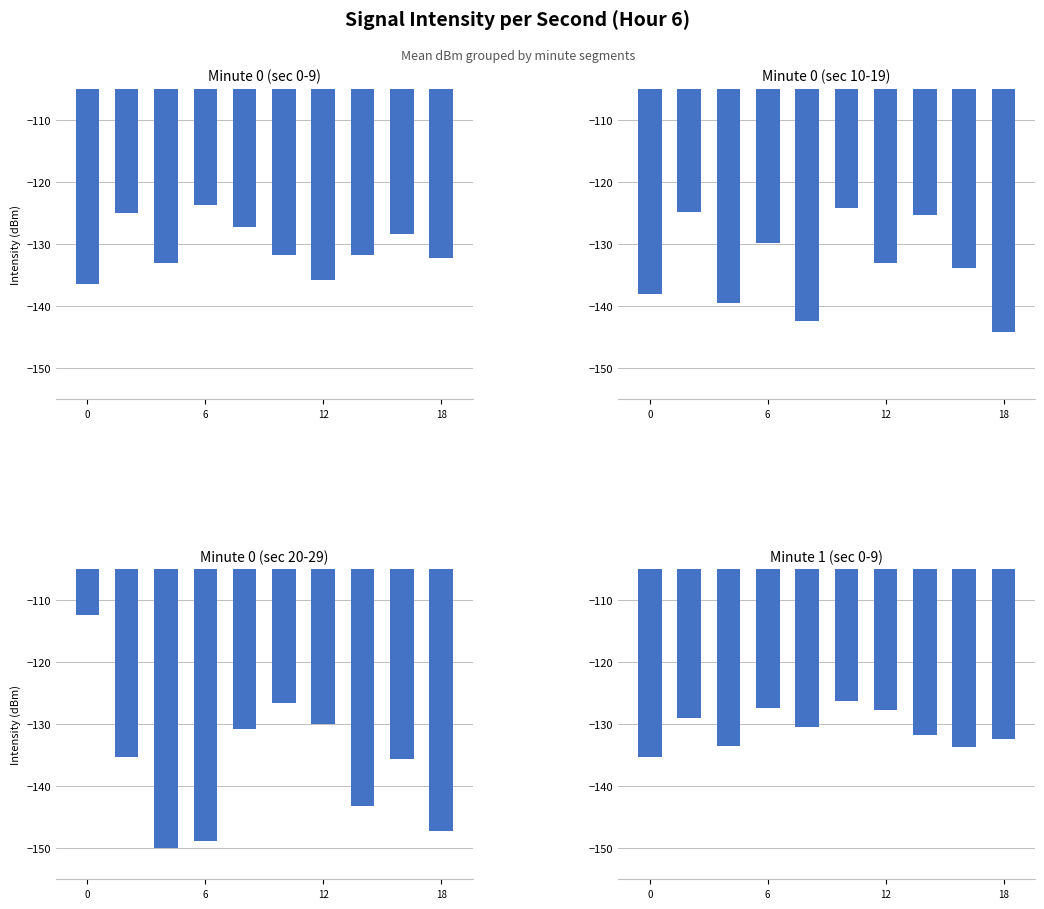

At which category is the sum across all series the highest?

5